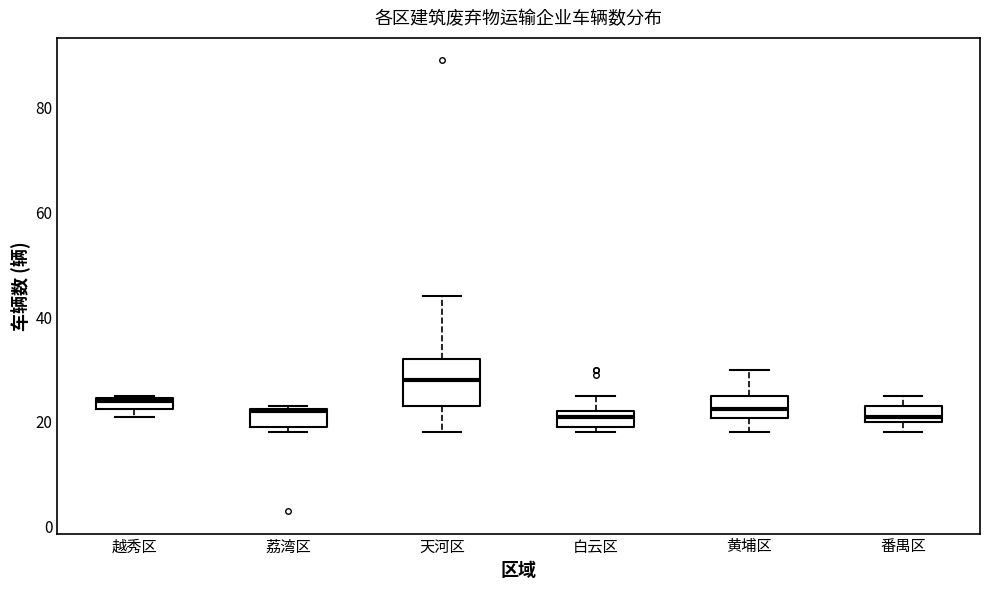

Comparing the boxes themselves (not the whiskers), which one is the tallest?

天河区